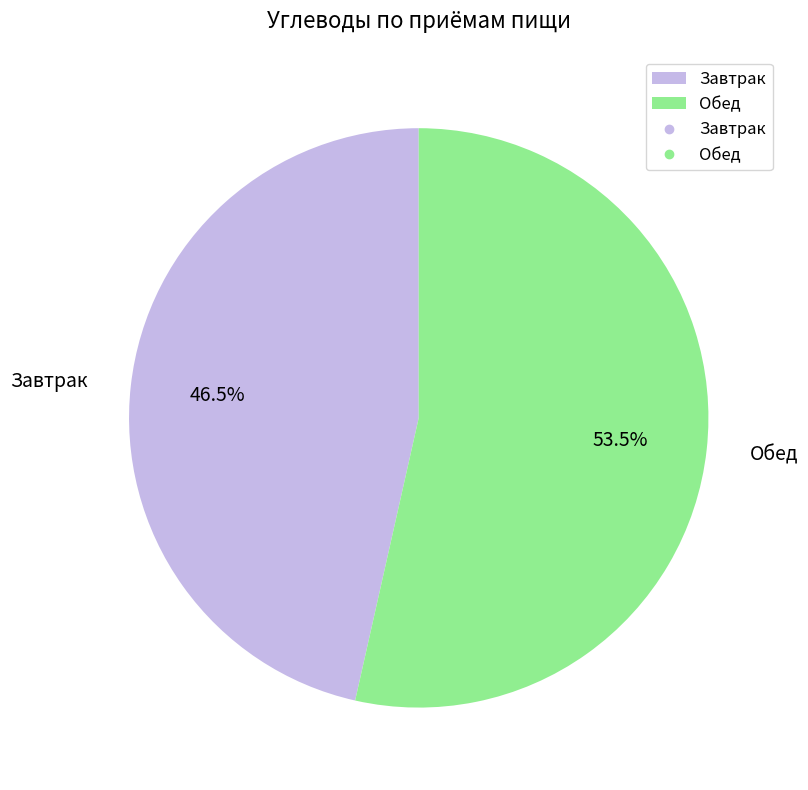

What is the ratio of the value at Обед to the value at Завтрак?

1.2